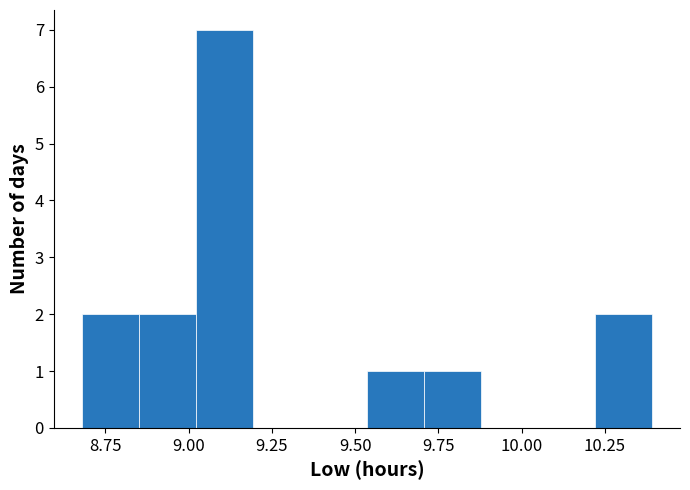

Read against the x-axis, roughly where is the centre of the tallest bar?

9.10